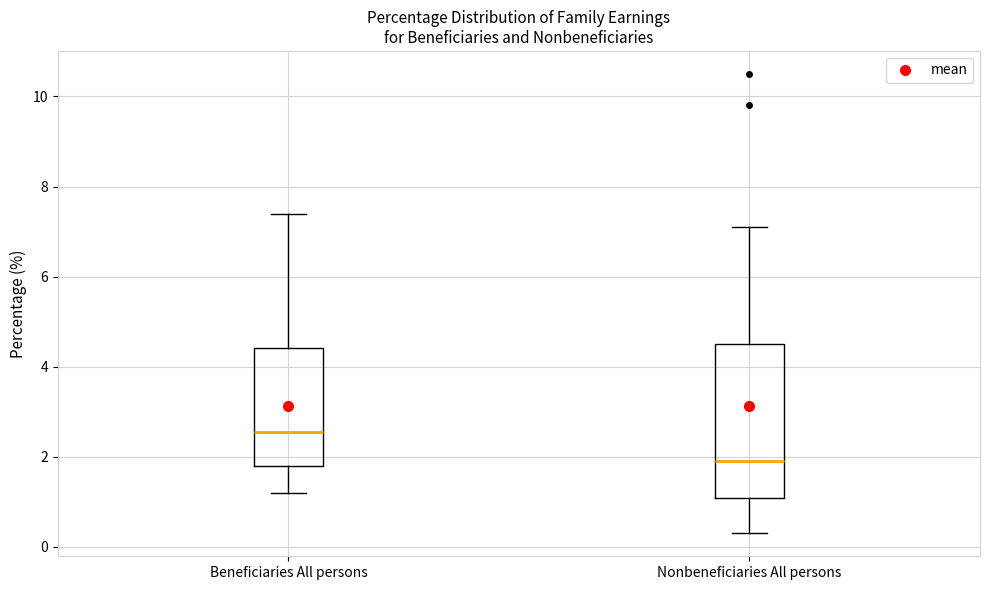

Where does the median line of the box for Beneficiaries All persons sit on the y-axis? The values are not printed on the chart, so give them approximately, as read against the axis.

2.6